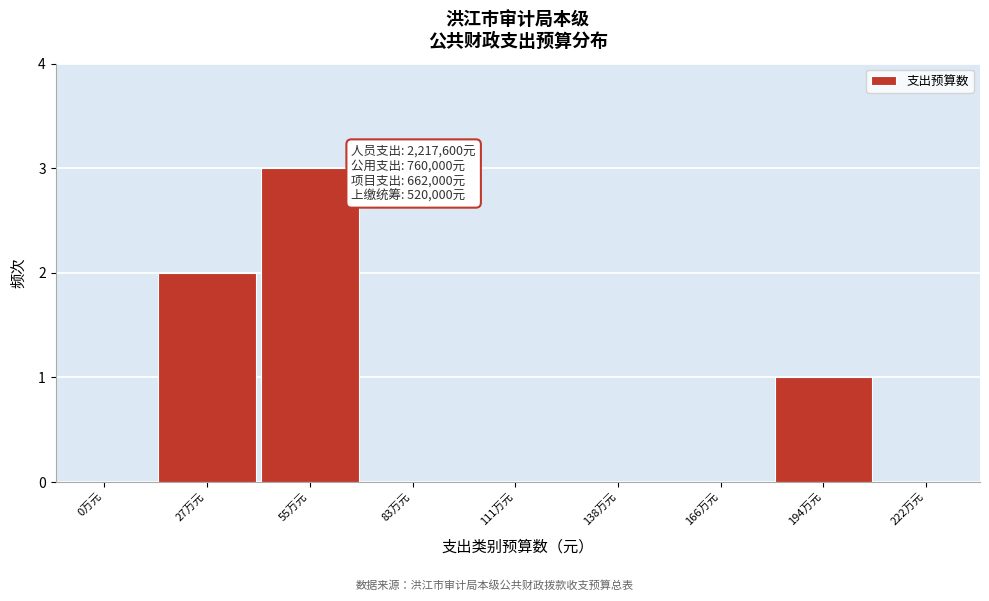

Reading left to right, extract all data points from this chart.

0万元=0	27万元=2	55万元=3	83万元=0	111万元=0	138万元=0	166万元=0	194万元=1	222万元=0